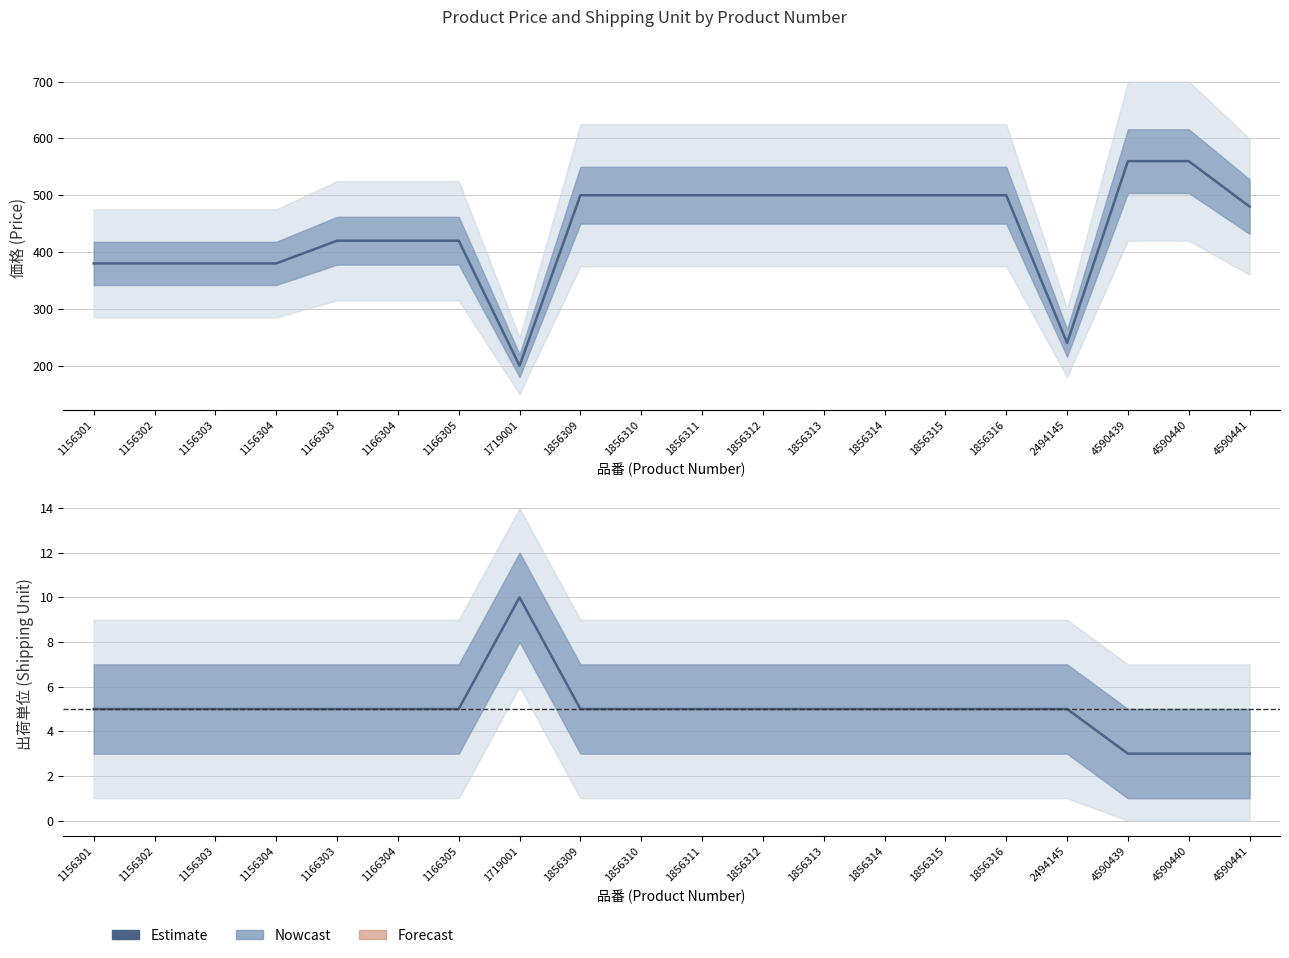

Rank the categories by value from lowest to highest.

4590439, 4590440, 4590441, 1156301, 1156302, 1156303, 1156304, 1166303, 1166304, 1166305, 1856309, 1856310, 1856311, 1856312, 1856313, 1856314, 1856315, 1856316, 2494145, 1719001